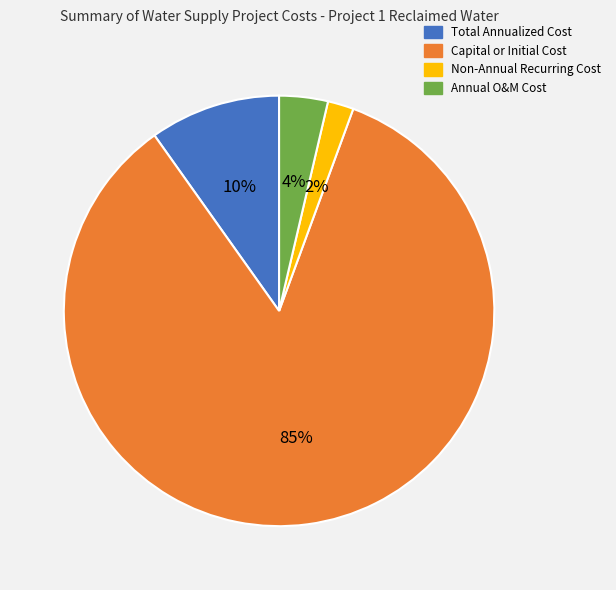

Is the sum of Capital or Initial Cost and Non-Annual Recurring Cost greater than half?

Yes